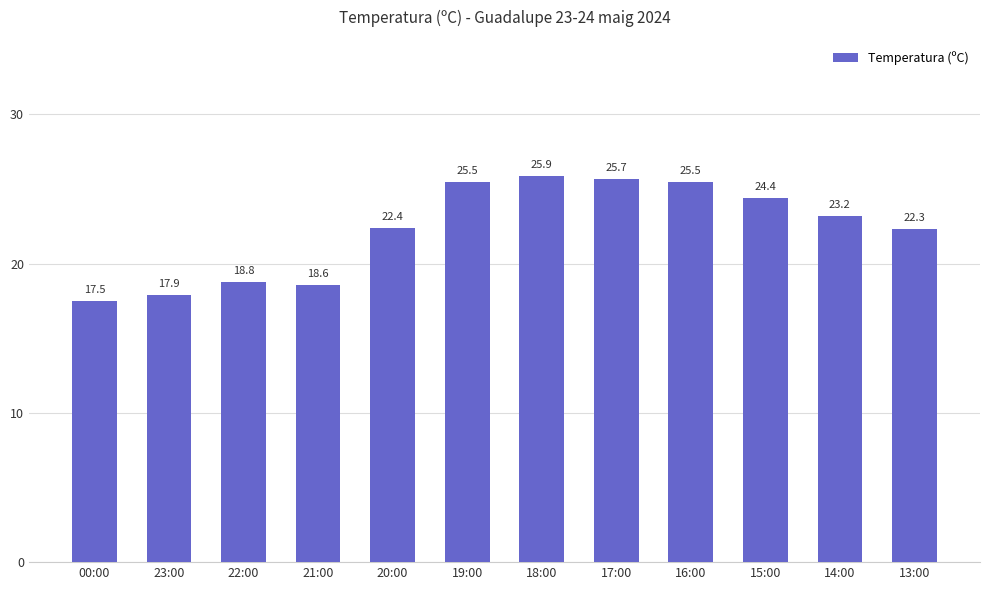

The value at 15:00 is 24.4. True or false?

True